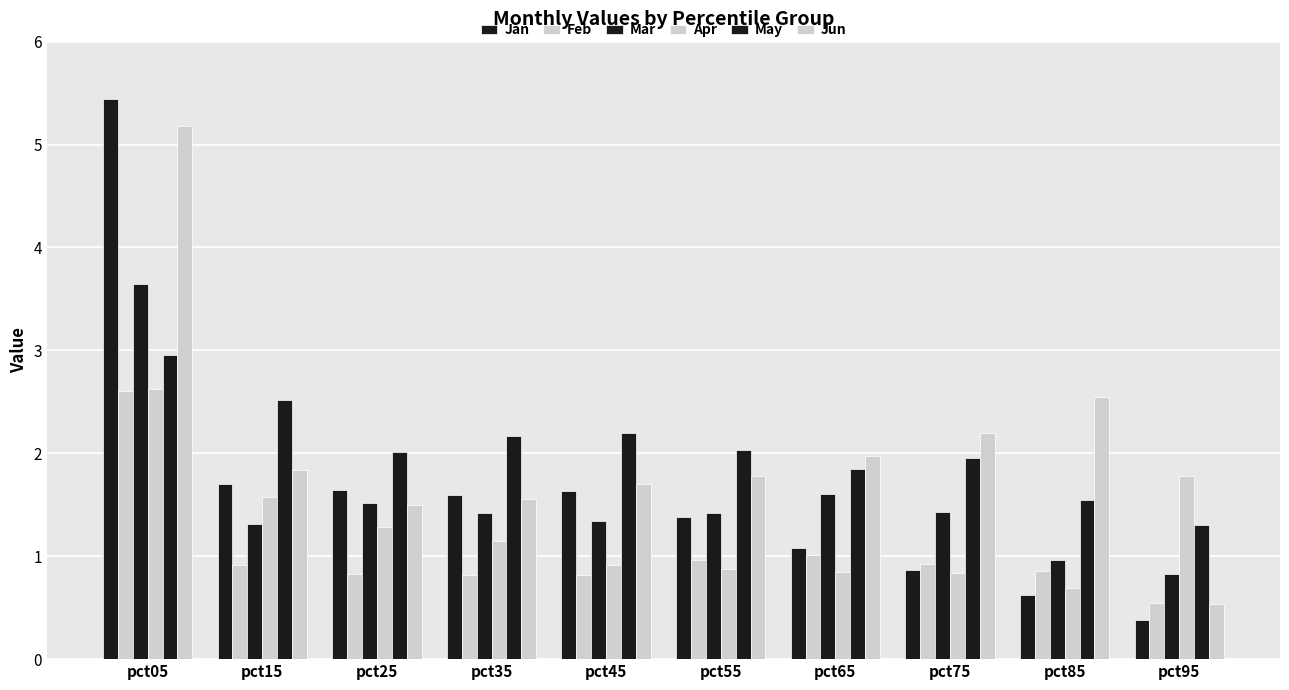

Count the number of categories in the chart.

10